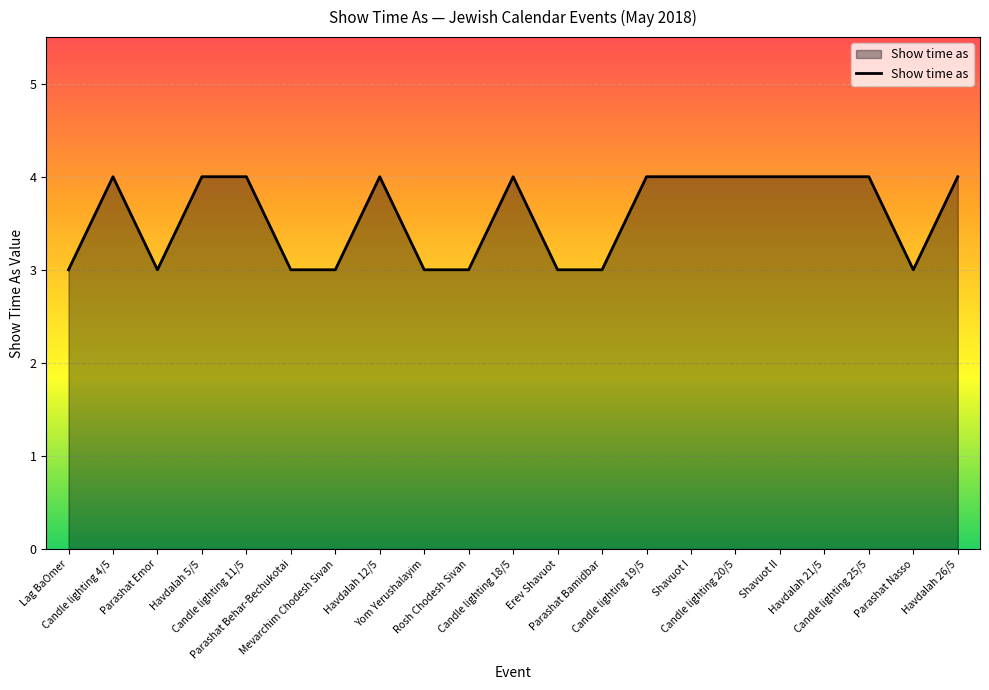

What position from the right is Candle lighting 4/5?

20